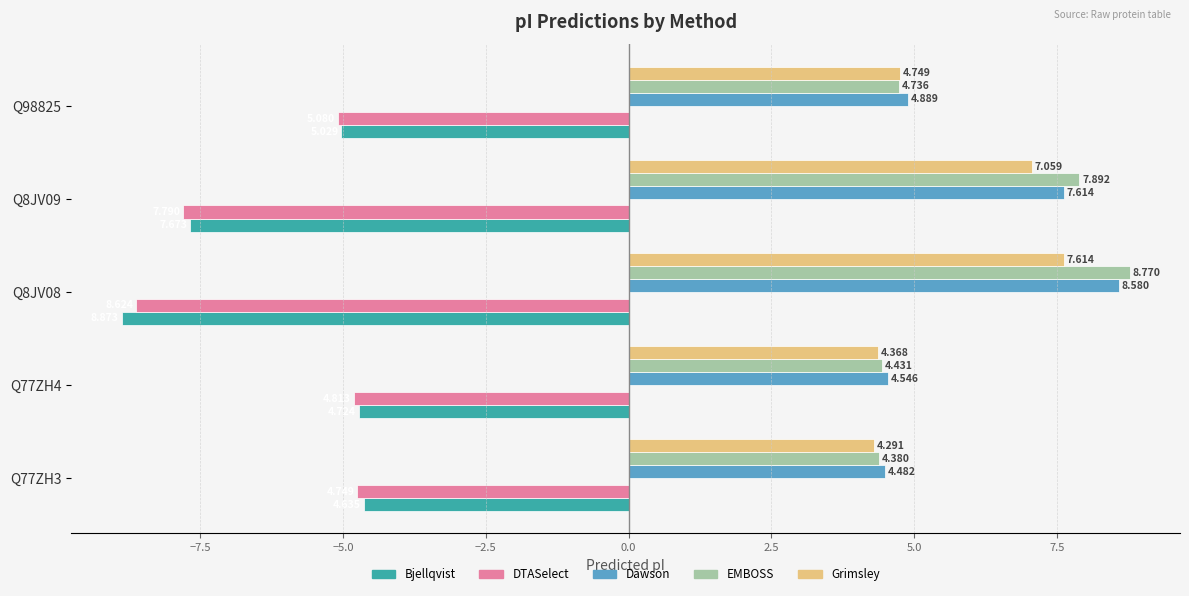

Between Q77ZH4 and Q8JV08, which series saw the biggest shift?

EMBOSS